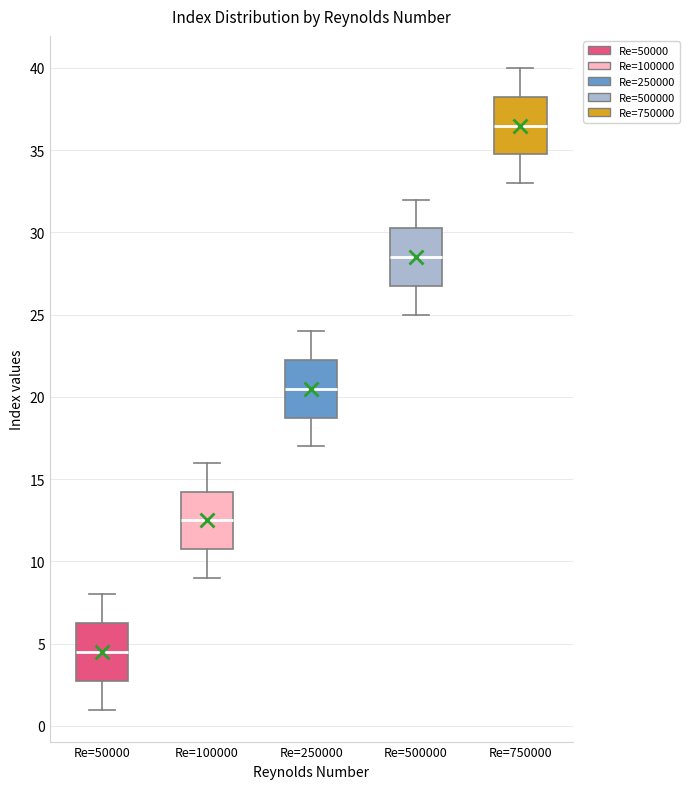

Which box's median line is the highest?

Re=750000